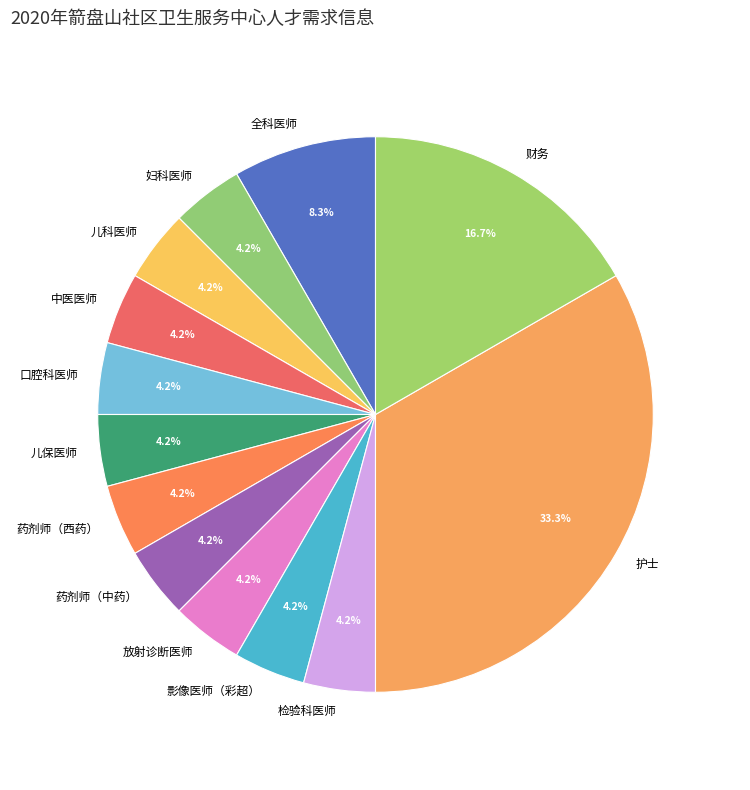

How many segments does this pie chart have?

13